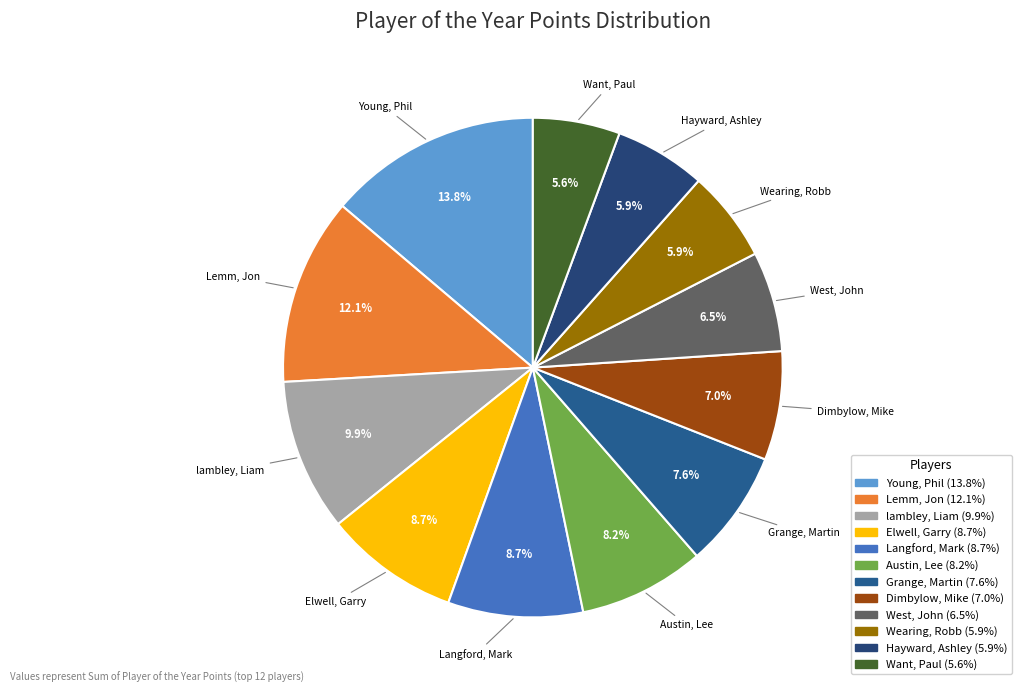

To the nearest percent, what portion does Elwell, Garry represent?

9%